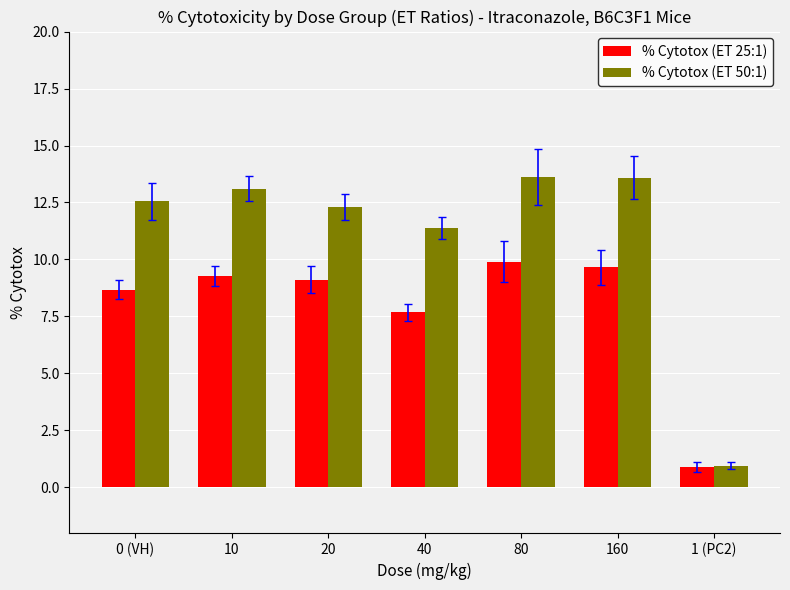

What is the minimum value shown in the chart?

0.9